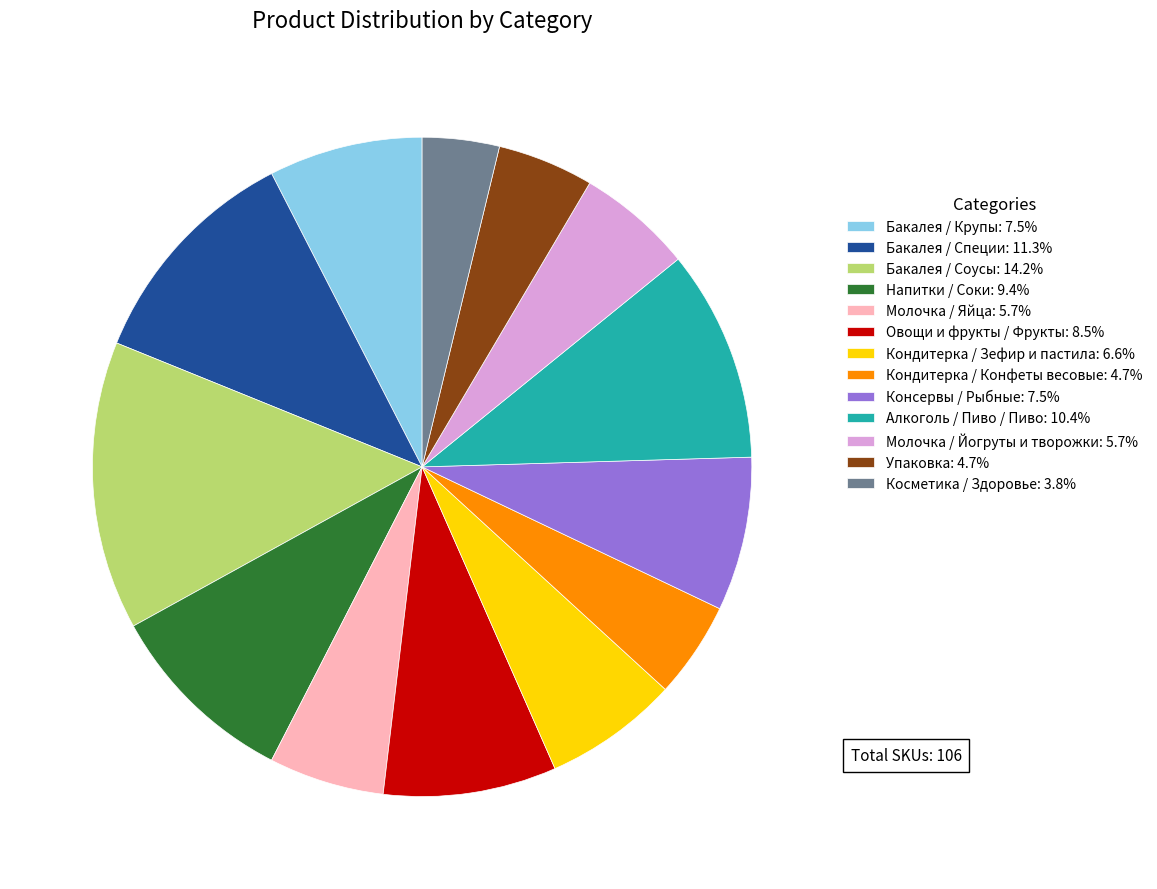

Combined, do Овощи и фрукты / Фрукты: 8.5% and Молочка / Яйца: 5.7% account for over 50%?

No